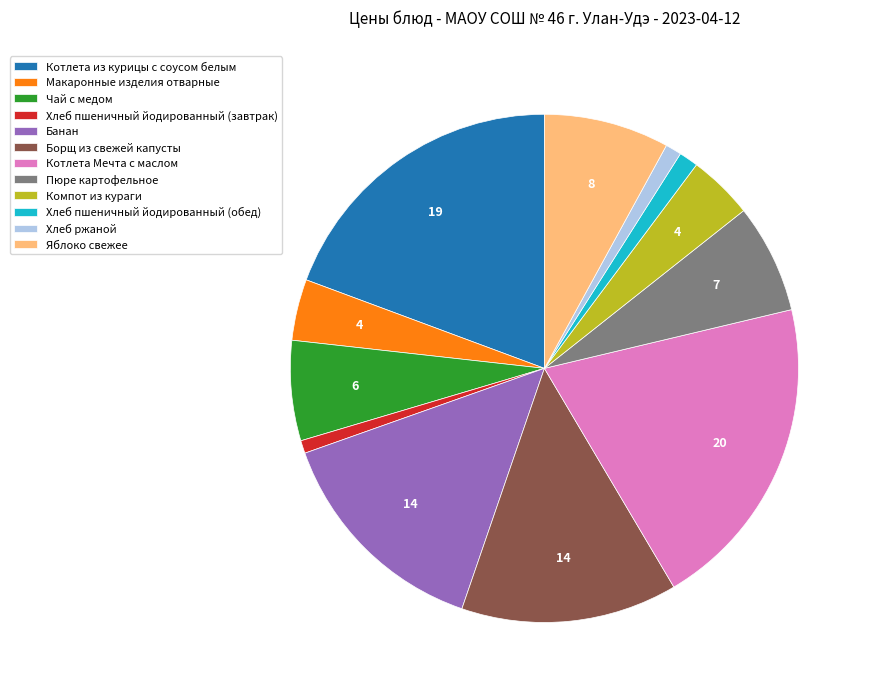

The Компот из кураги slice represents 4% of the pie. True or false?

True